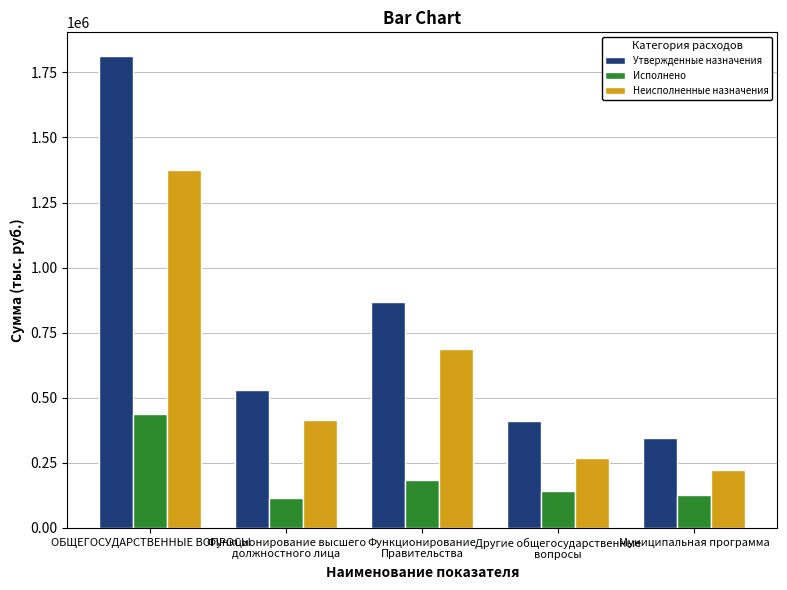

What is the approximate value of Исполнено at Функционирование
Правительства?

183084.5